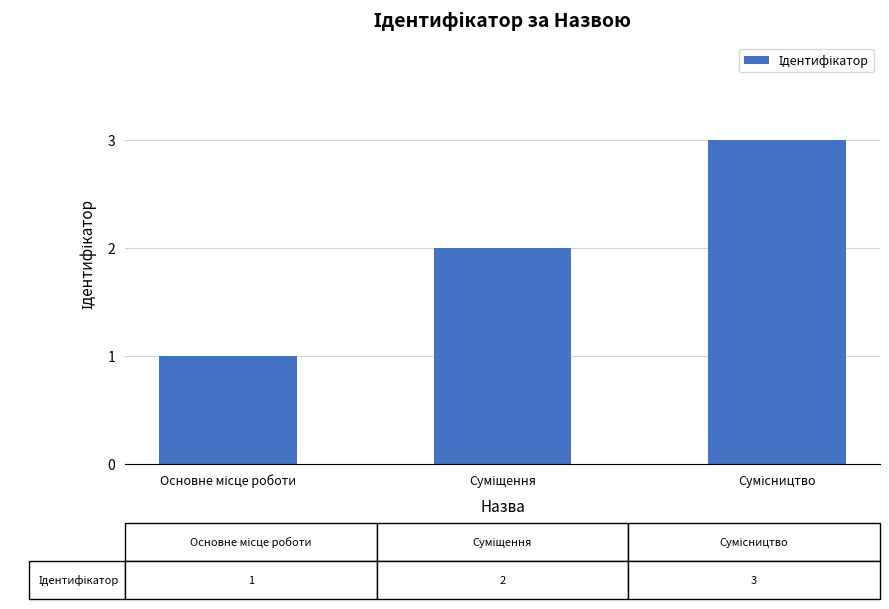

What is the maximum value shown in the chart?

3